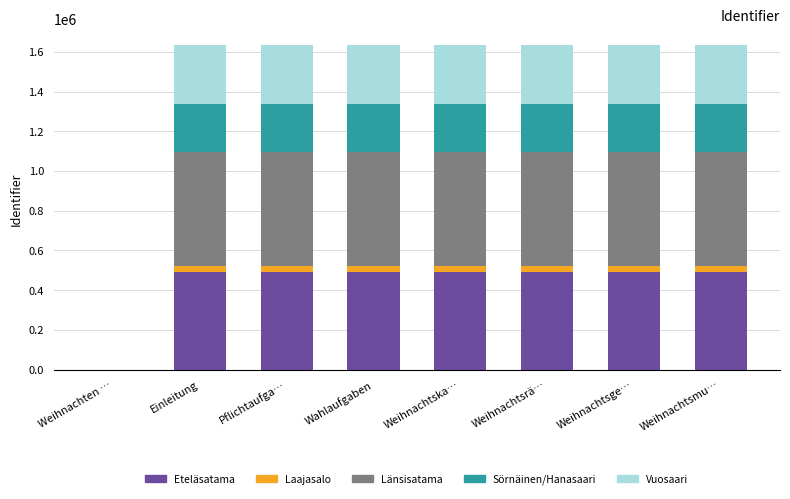

True or false: Eteläsatama has a value of 490258.5 at Wahlaufgaben.

True